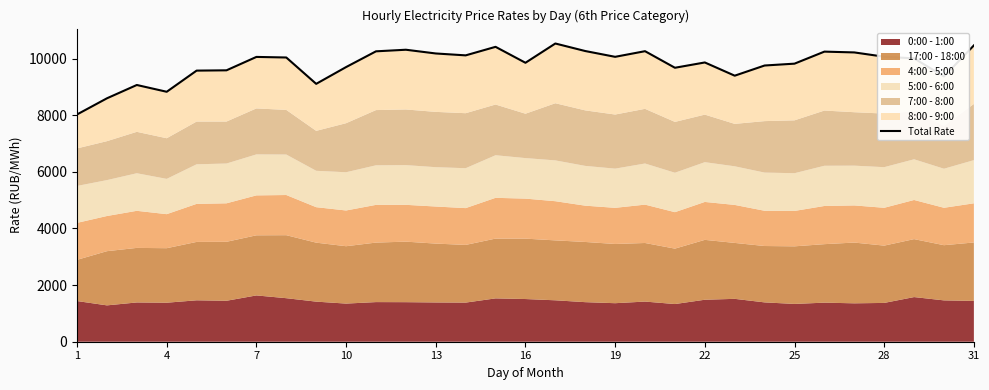

How many lines are shown in the chart?

1